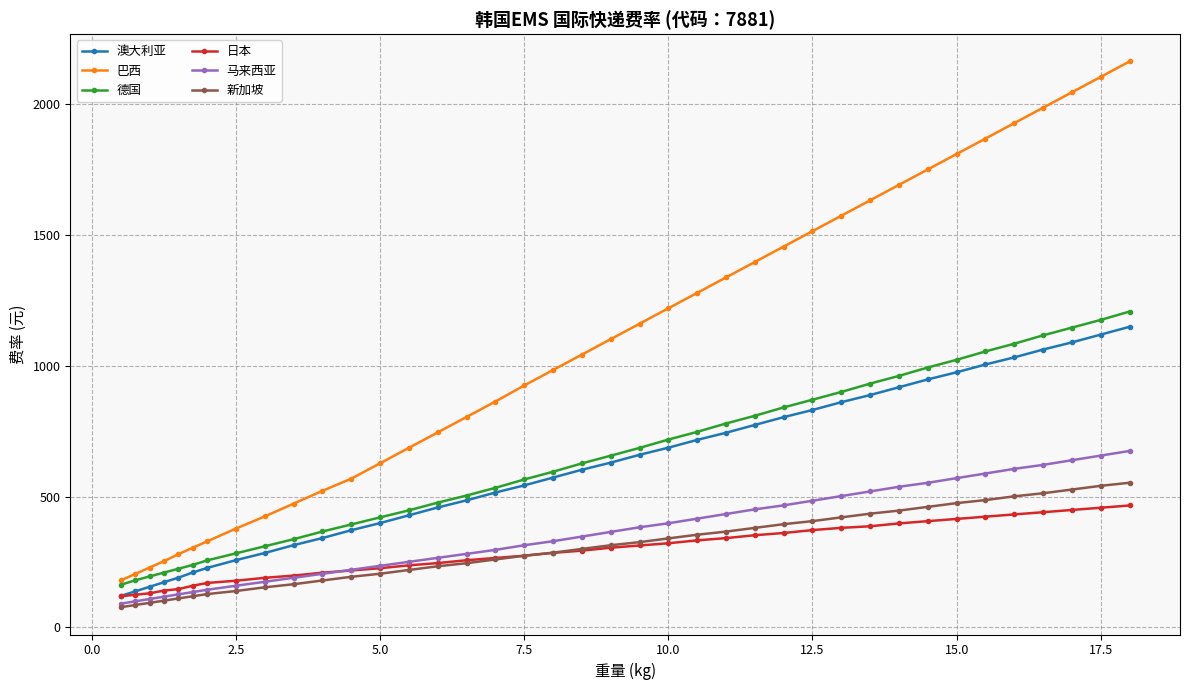

After their last crossing, which series has the higher values: 马来西亚 or 日本?

马来西亚